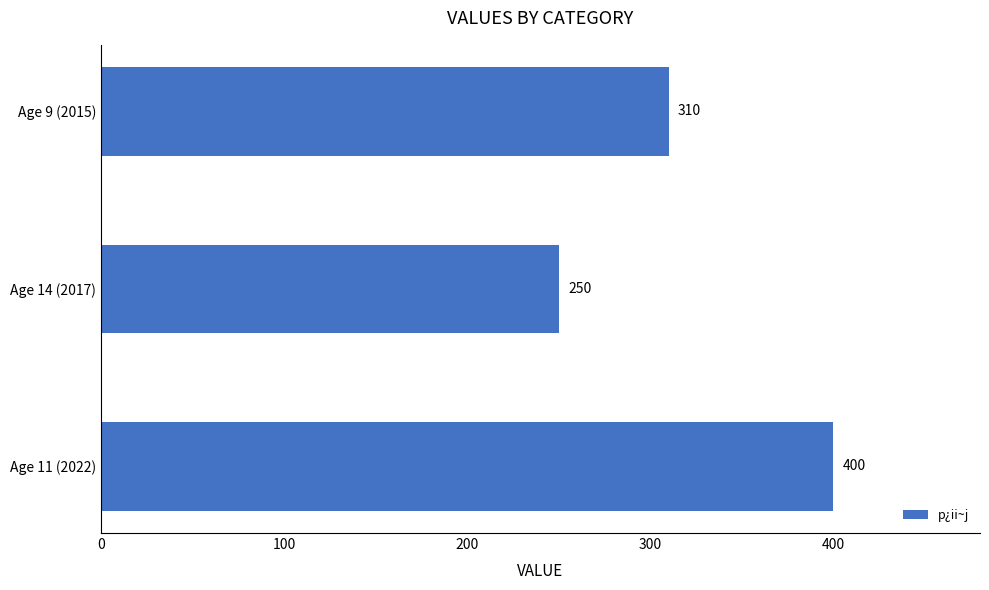

What is the difference between the maximum and minimum values?

150